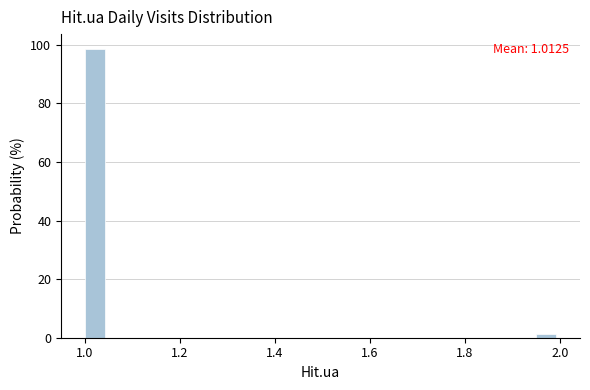

Read against the x-axis, roughly where is the centre of the tallest bar?

1.02